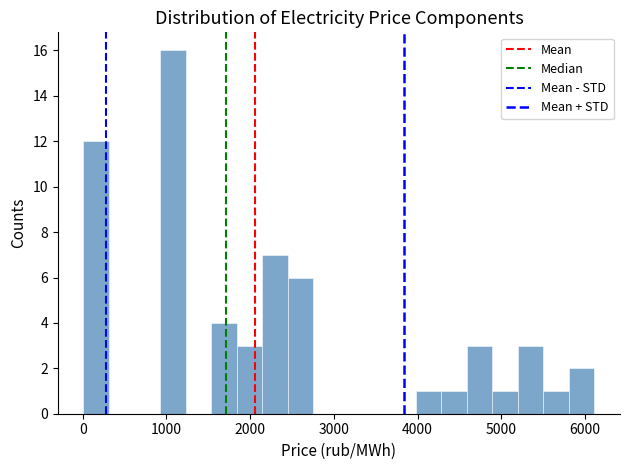

Read against the x-axis, roughly where is the centre of the tallest bar?

1100